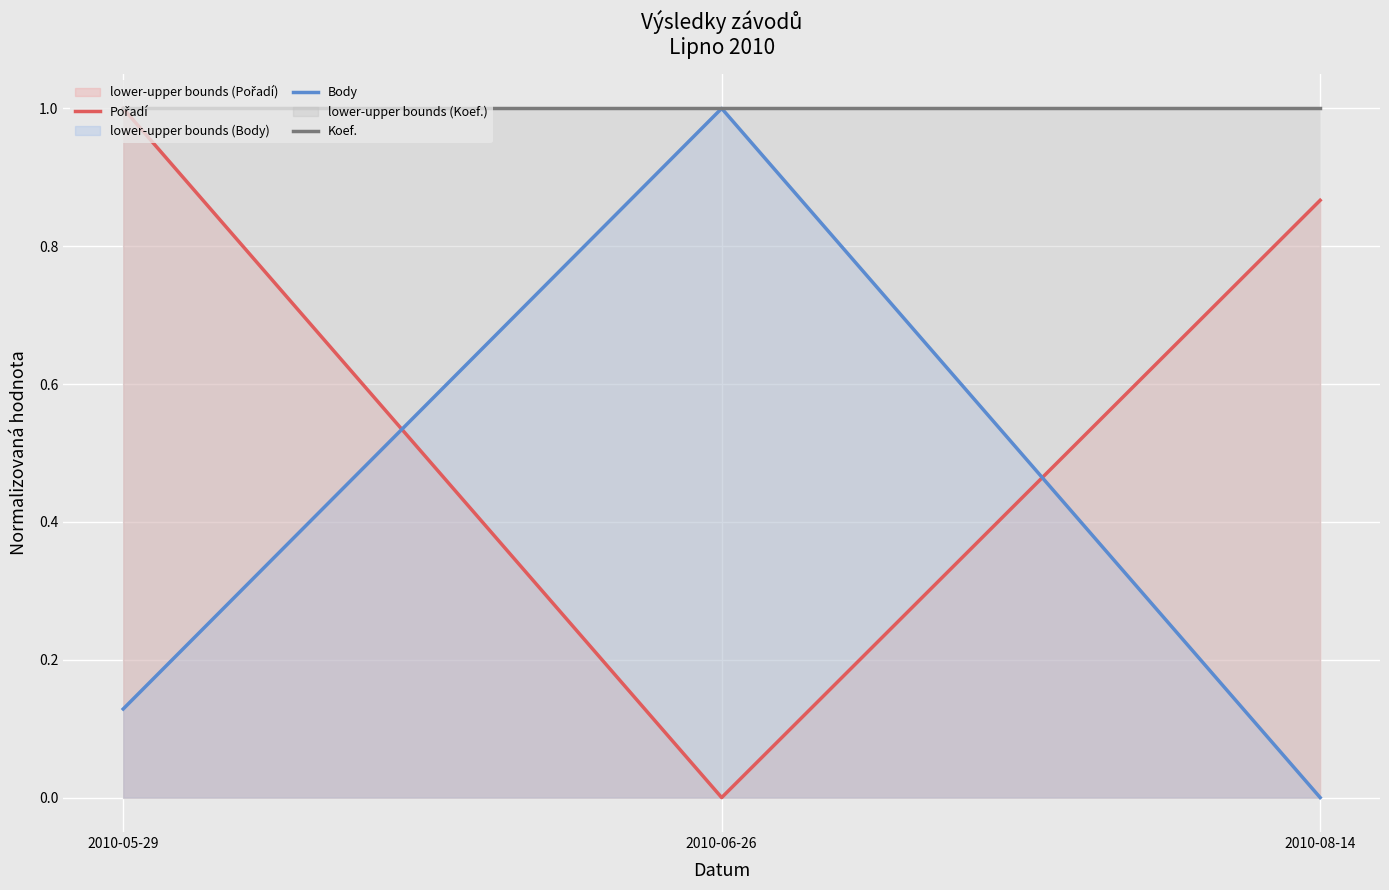

Which series has the largest total across all categories?

Koef.